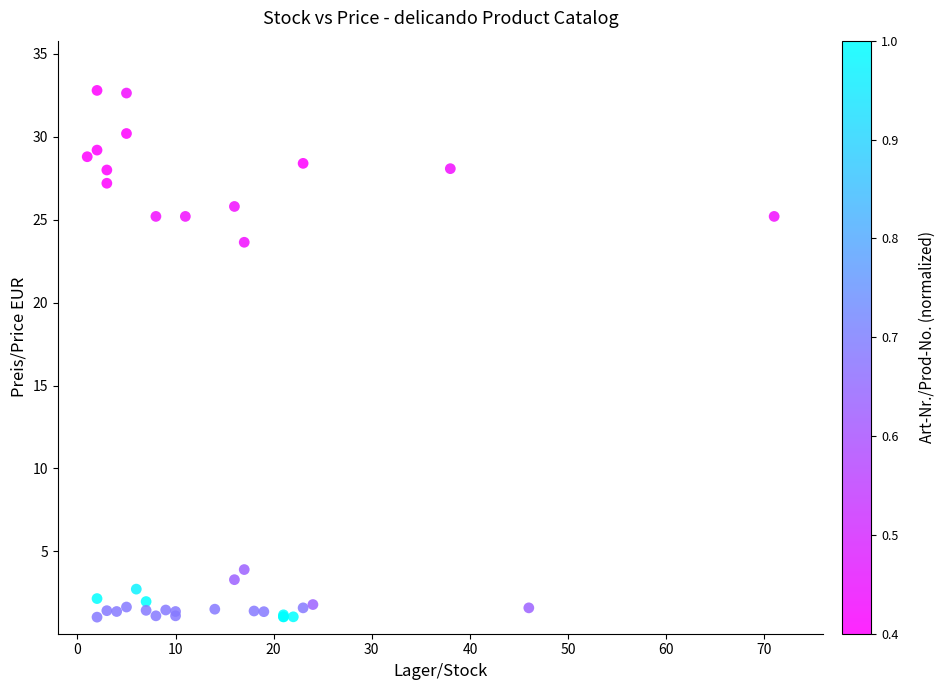

What Y value in the scatter plot is closest to 16?

23.6